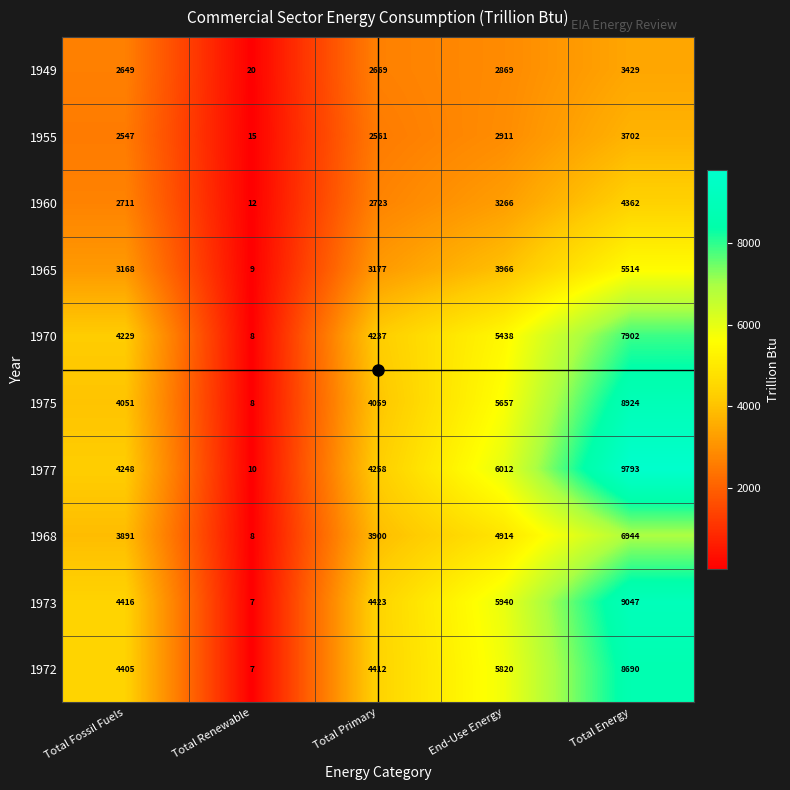

List the labels in order of 1975 value, smallest first.

Total Renewable, Total Fossil Fuels, Total Primary, End-Use Energy, Total Energy